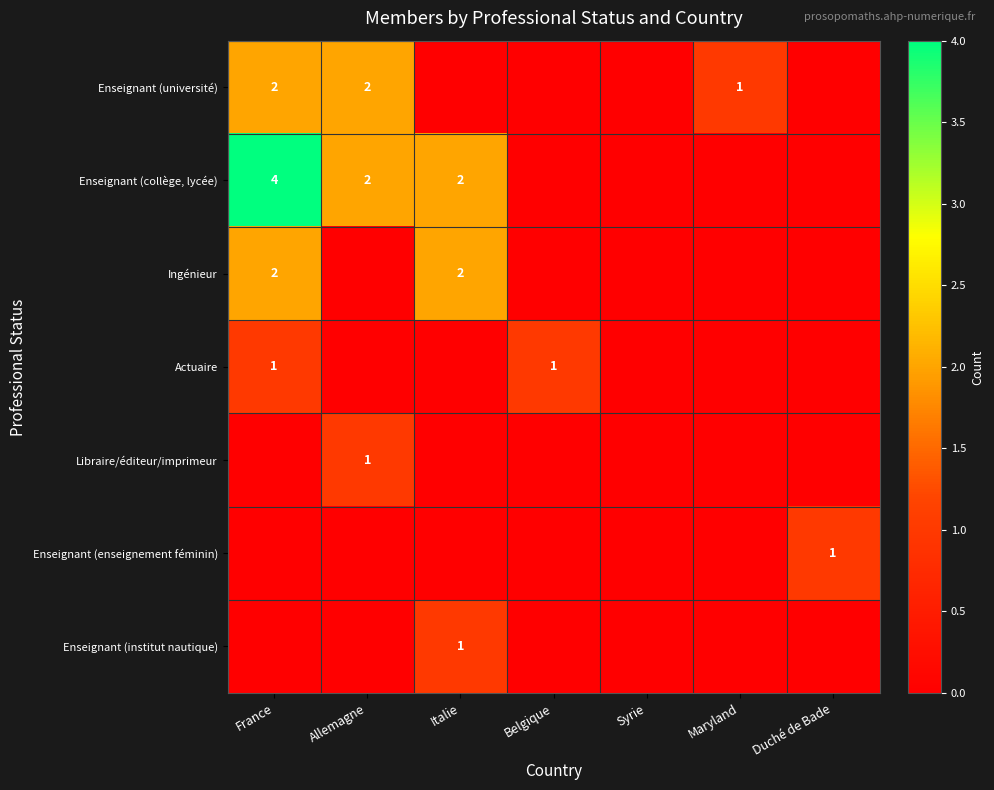

Is it true that Actuaire equals 2 at Belgique?

False